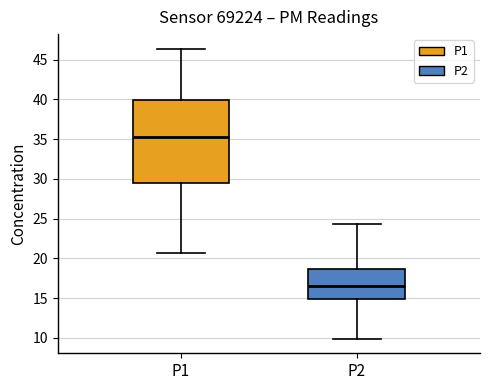

Reading left to right, transcribe this box plot: for each box, give where its median line is, the range the box spans, and where its two whiskers end, as read against the y-axis. The values are not printed on the chart, so give them approximately, as read against the axis.

P1: median 35.5, box 29.5 to 40.0, whiskers 20.5 to 46.5
P2: median 16.5, box 15.0 to 18.5, whiskers 10.0 to 24.5